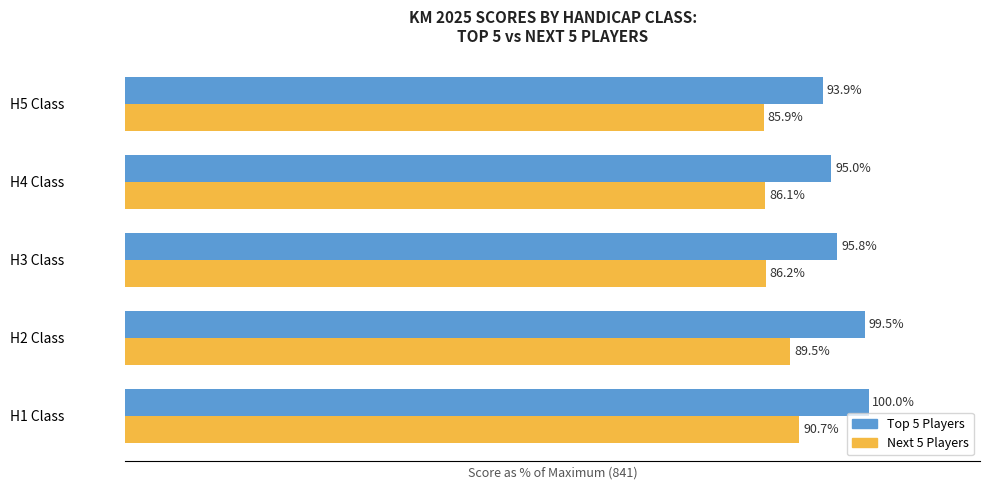

Which label corresponds to the largest value in the chart?

H1 Class